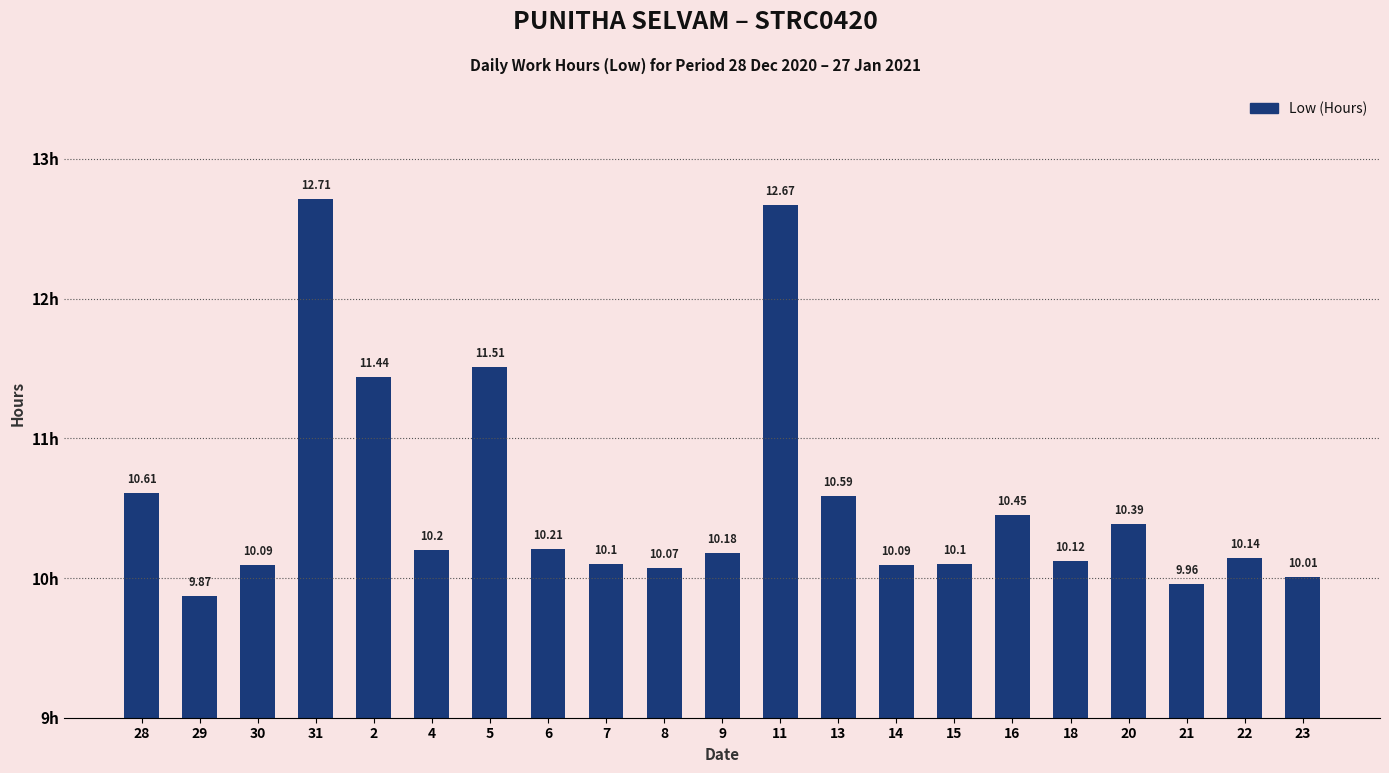

What value does the data have at 23?

10.0